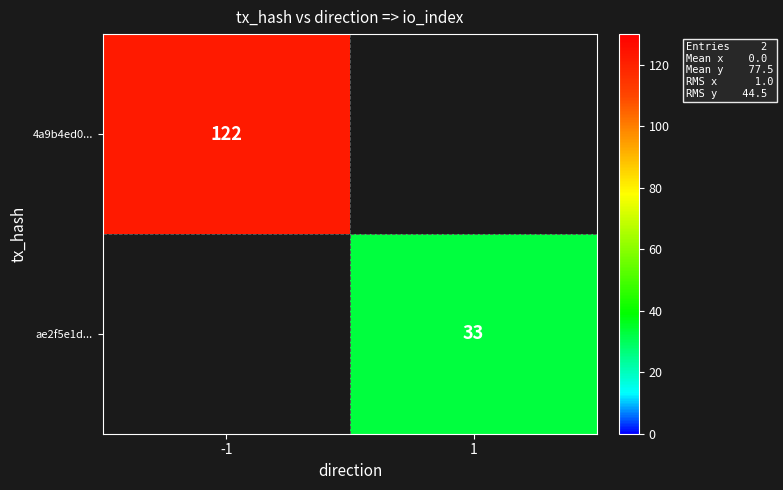

The value of 4a9b4ed0... at -1 is 122. True or false?

True